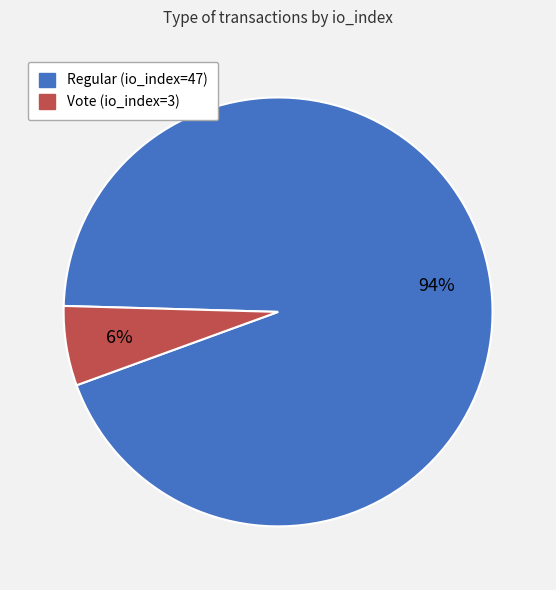

What is the largest slice in the pie chart?

Regular (io_index=47)